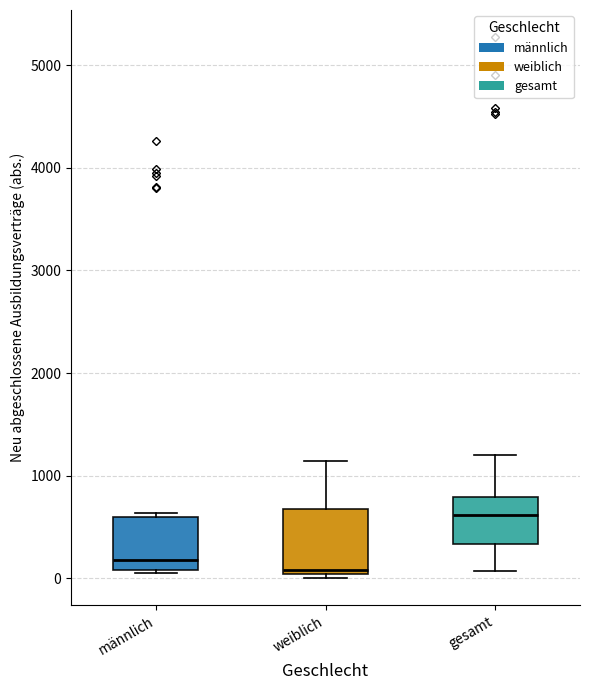

Which box has the lowest median line?

weiblich